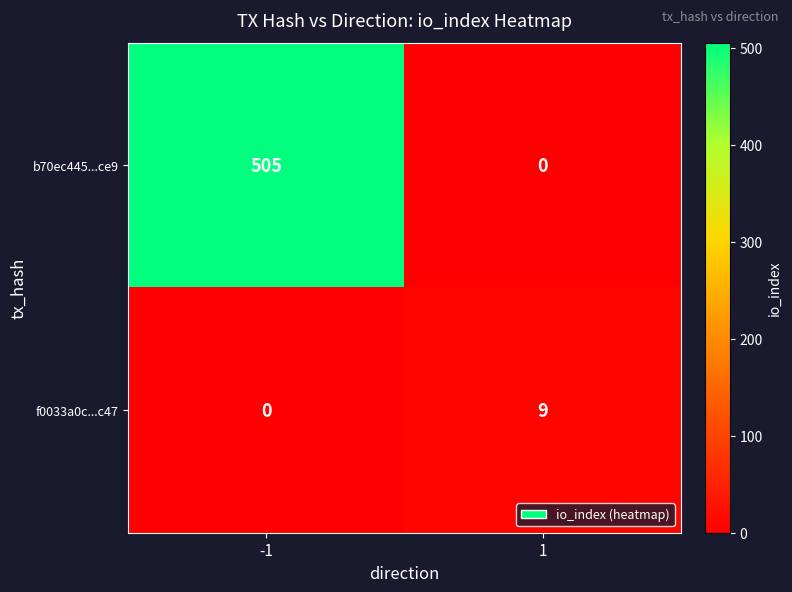

Which series changed the most between -1 and 1?

b70ec445...ce9